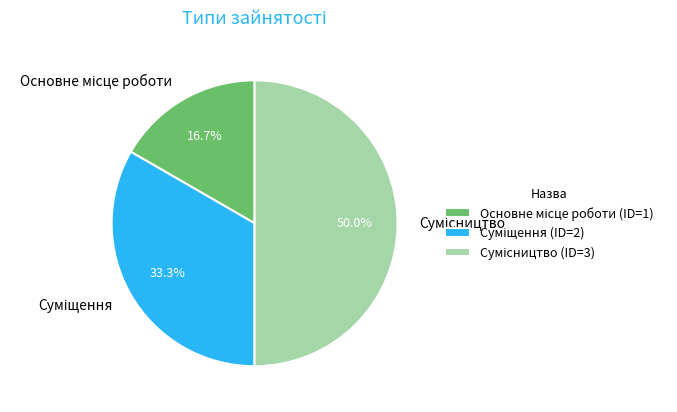

True or false: Суміщення accounts for 23% of the total.

False